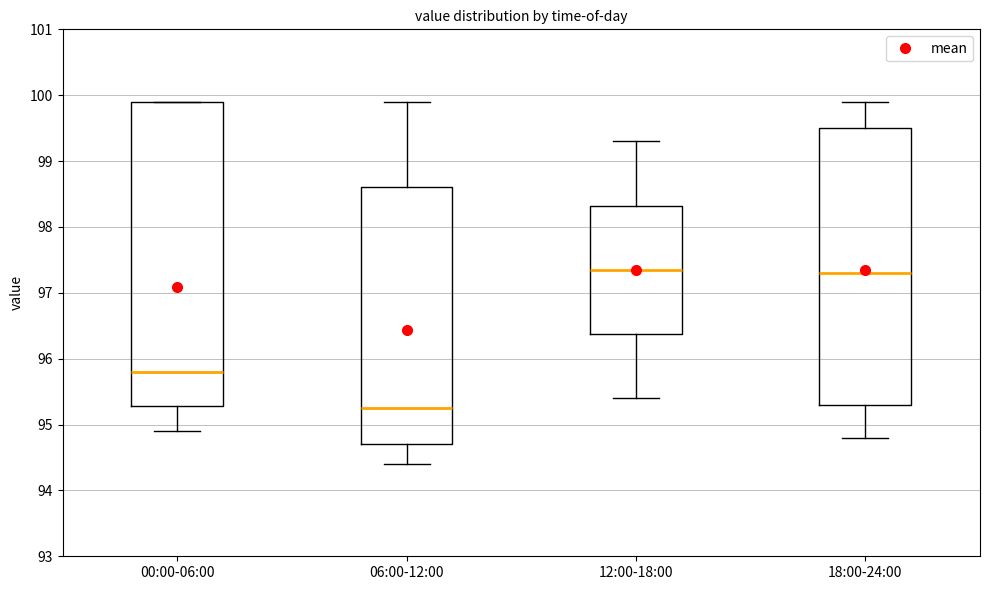

Comparing the boxes themselves (not the whiskers), which one is the tallest?

00:00-06:00